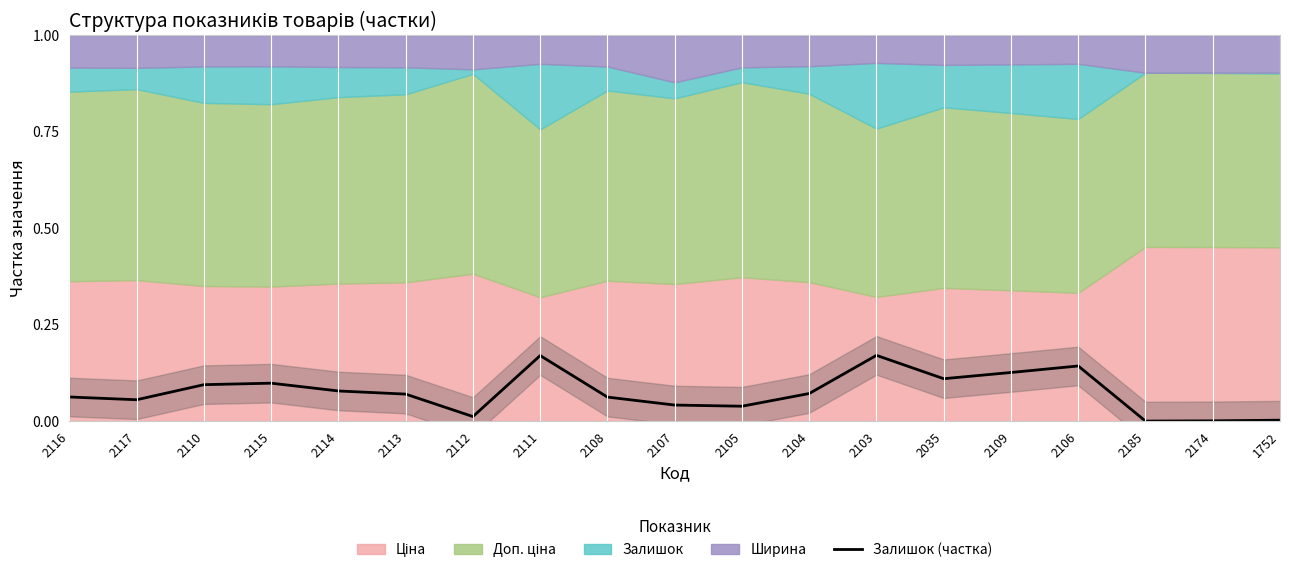

What is the sum of all values?

1.4